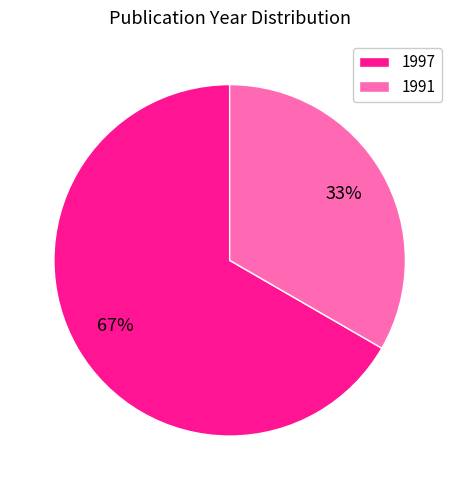

True or false: 1991 accounts for 21% of the total.

False